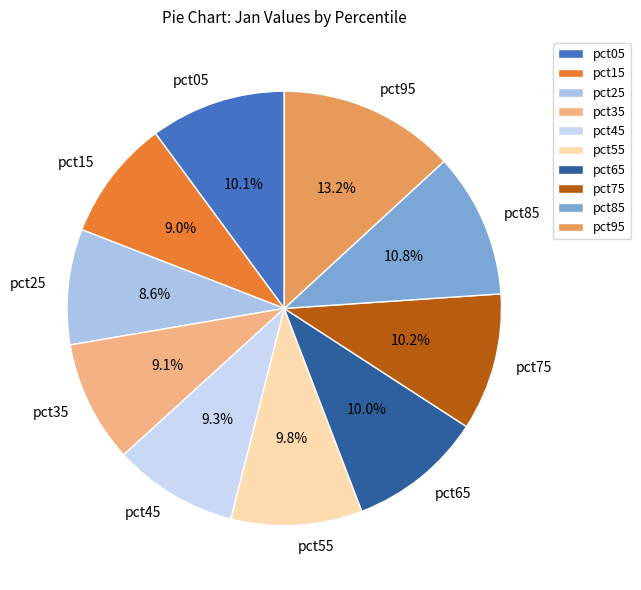

True or false: pct65 accounts for 10% of the total.

True